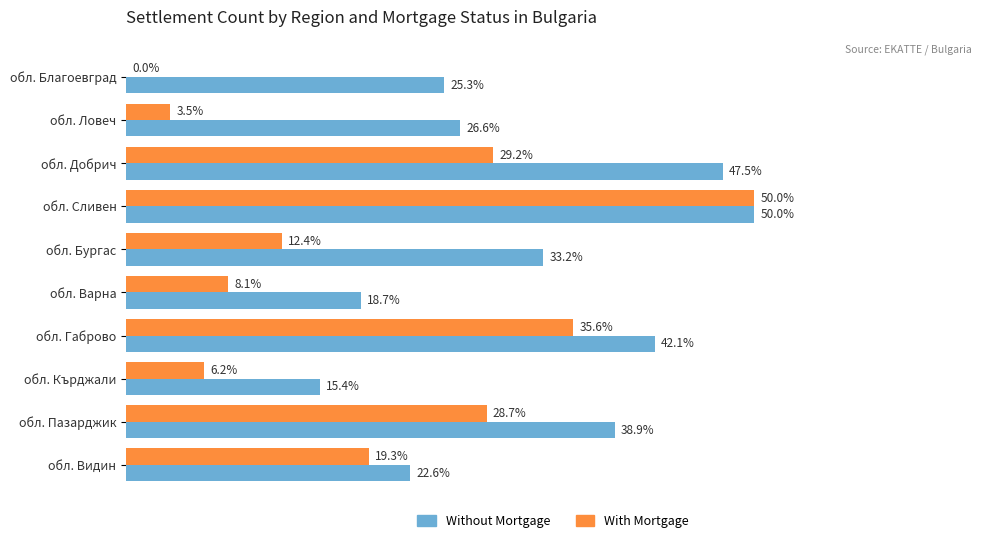

Which series changed the most between обл. Бургас and обл. Пазарджик?

With Mortgage